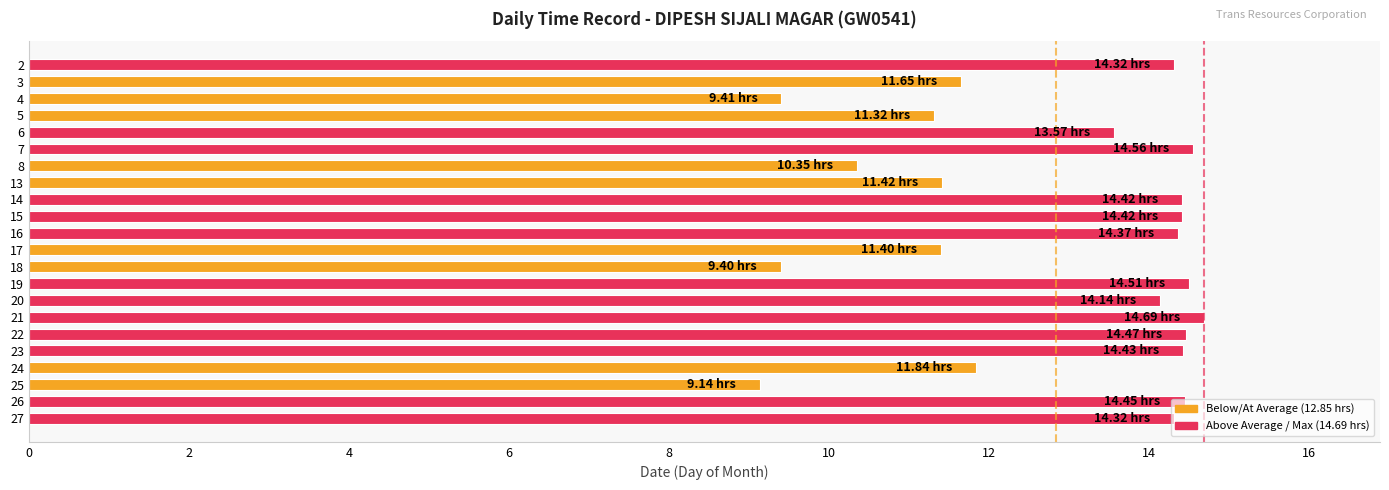

What is the ratio of the value at 19 to the value at 22?

1.0